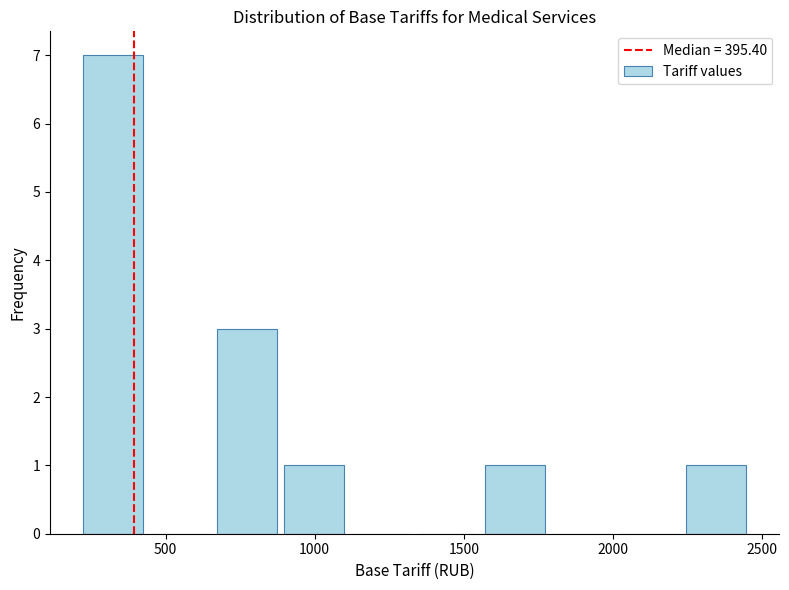

Reading left to right, list every bar in this chart as the range it spans on the x-axis followed by its height. Neither the bar edges nor the heights are printed on the chart, so give them approximately, as read against the axes.

200 to 450: 7
450 to 650: 0
650 to 900: 3
900 to 1100: 1
1100 to 1350: 0
1350 to 1550: 0
1550 to 1800: 1
1800 to 2000: 0
2000 to 2250: 0
2250 to 2450: 1